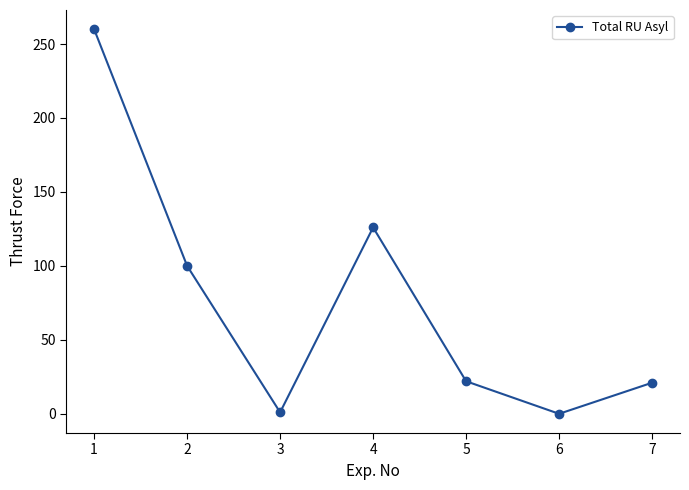

What is the change in value from 1 to 7?

-239